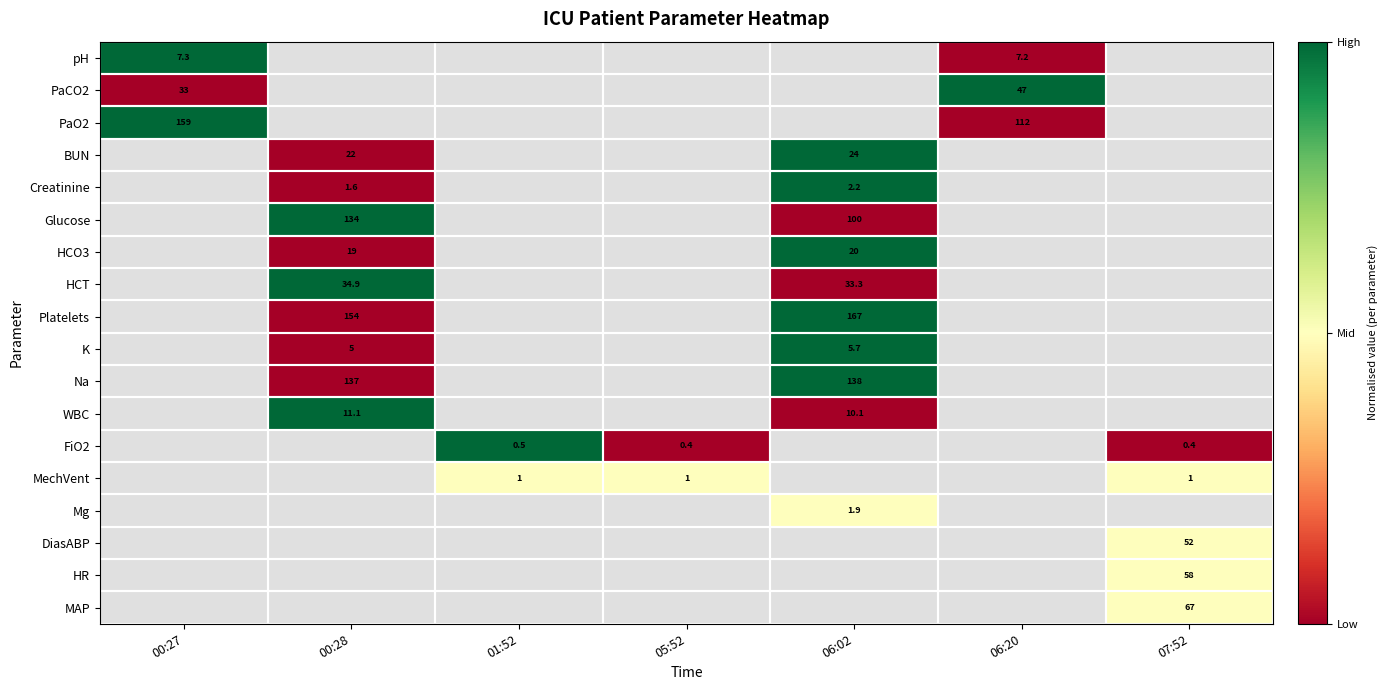

Is it true that pH equals 7.2 at 06:20?

True